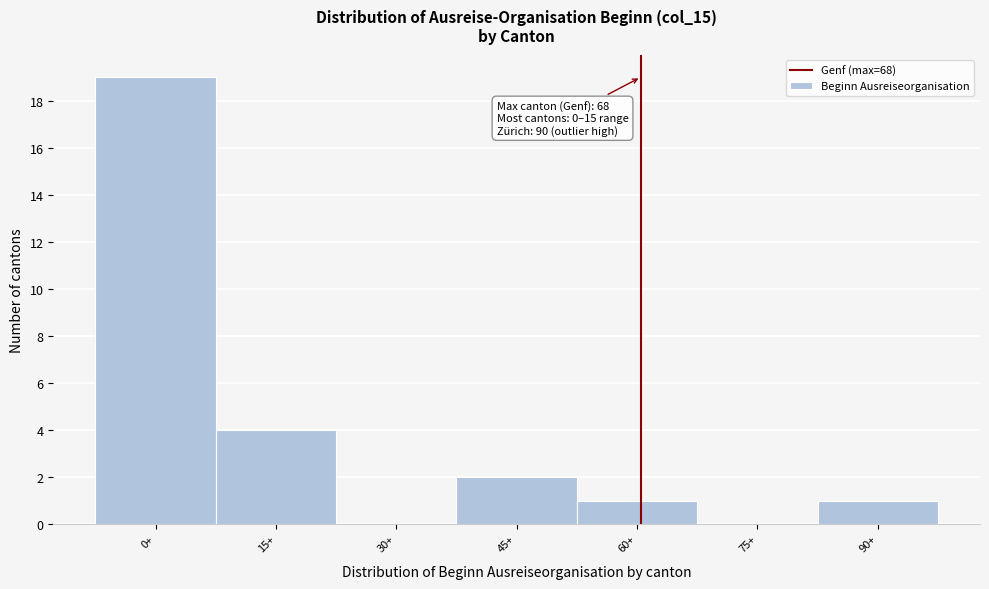

Reading left to right, list all the values displayed in this chart.

0+=19	15+=4	30+=0	45+=2	60+=1	75+=0	90+=1